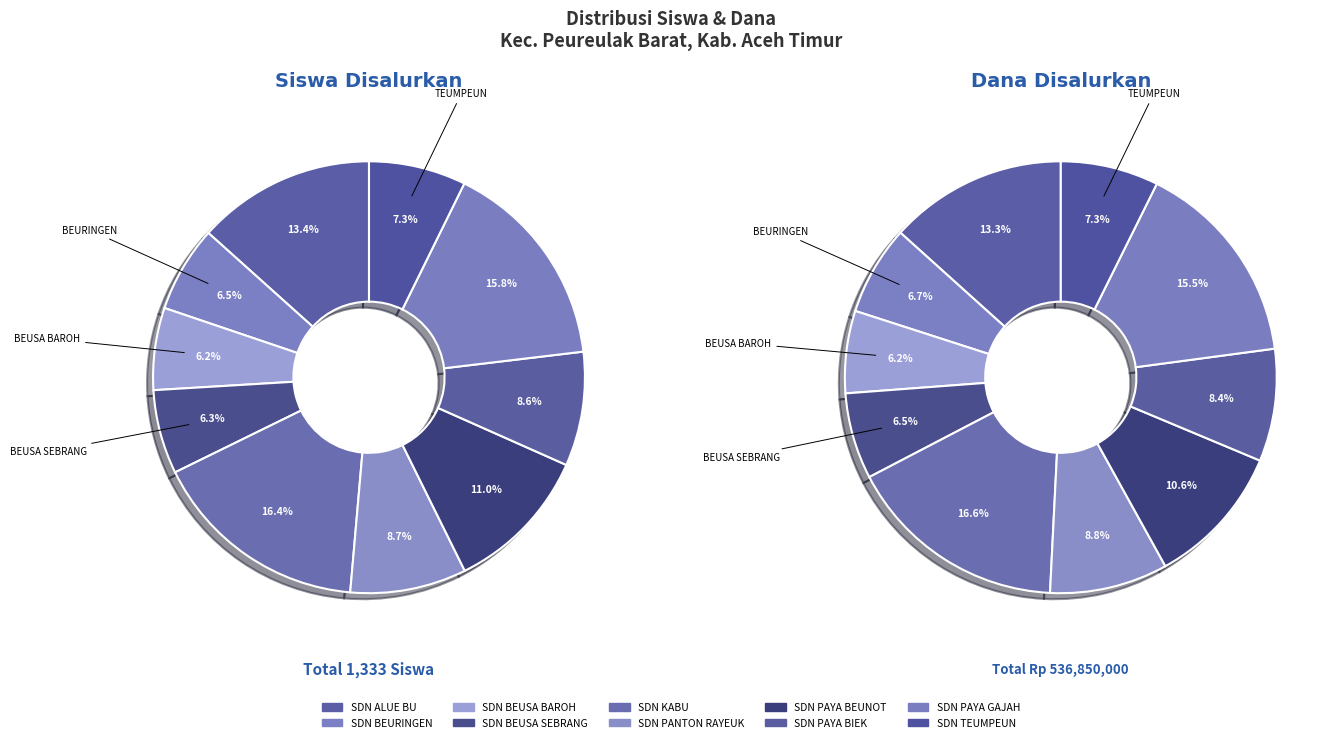

How many slices are in this pie chart?

10